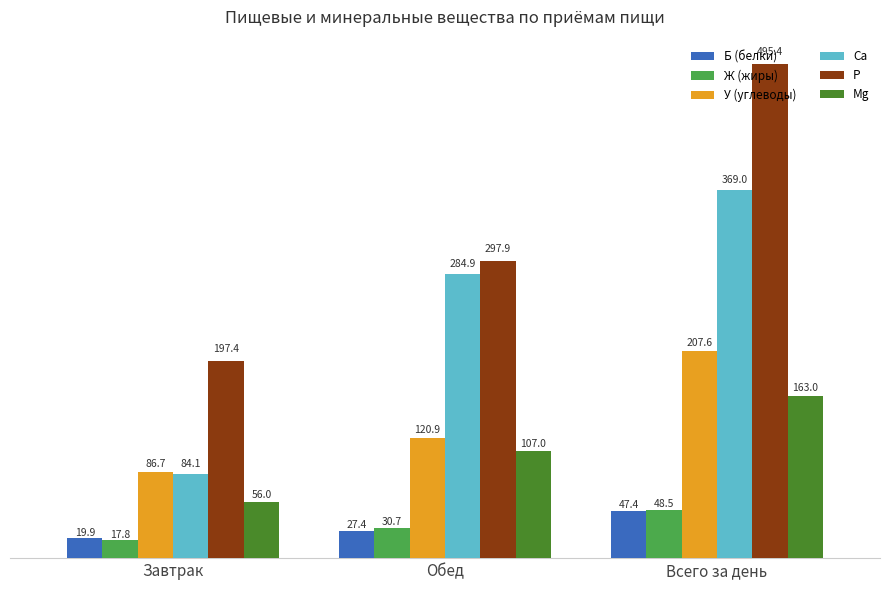

Which series has the largest total across all categories?

P